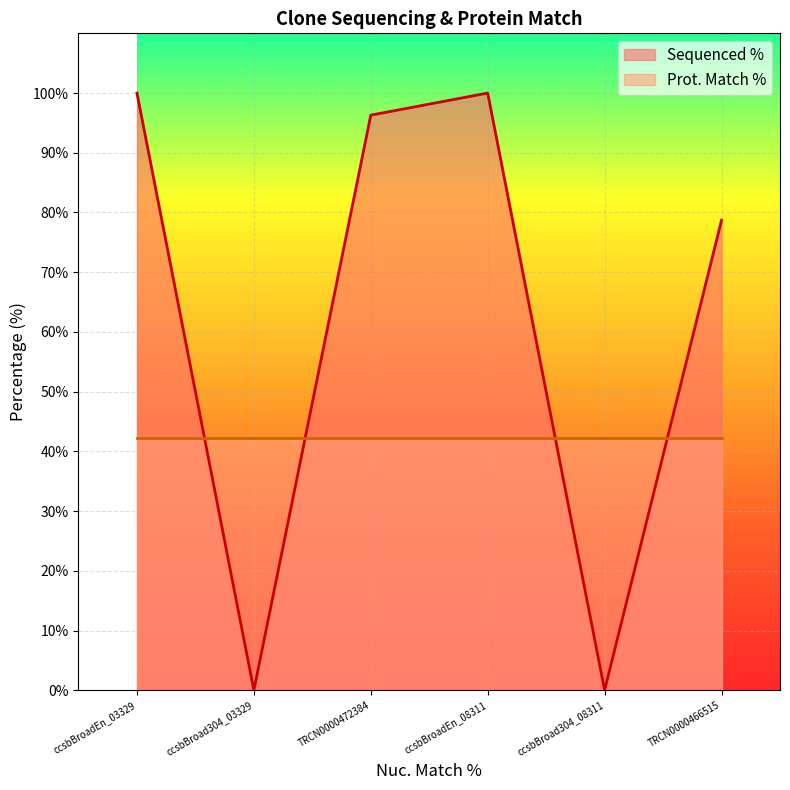

What is the label of the 4th point from the left?

ccsbBroadEn_08311